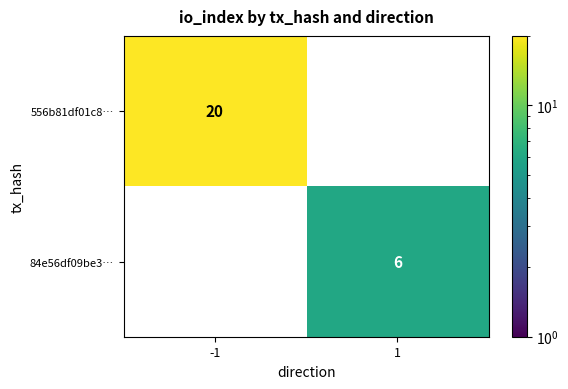

At how many categories does at least one series exceed 3?

2